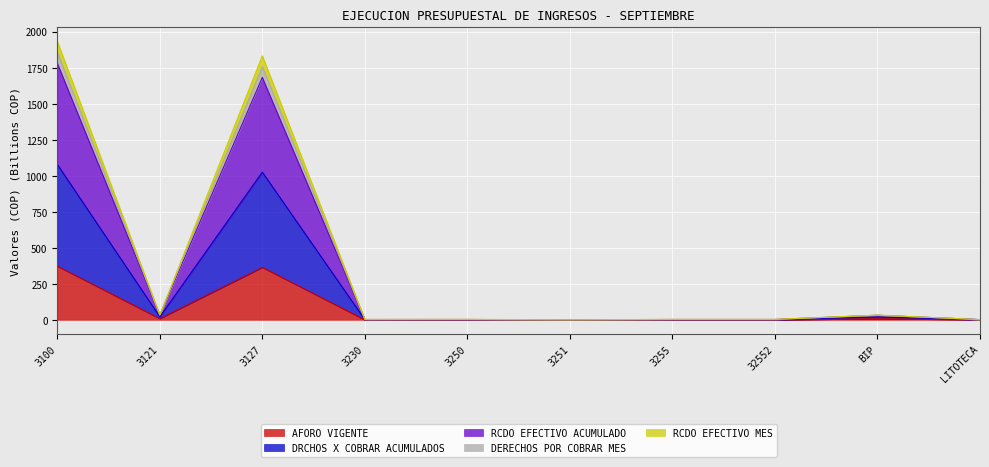

How many data points in DRCHOS X COBRAR ACUMULADOS are above 1?

9